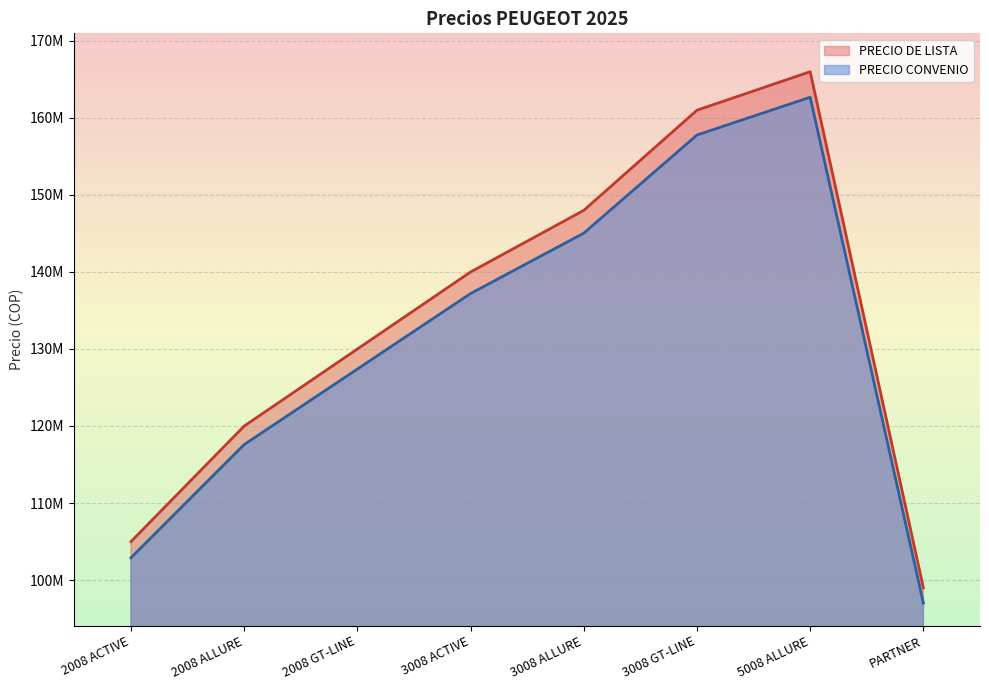

Reading left to right, transcribe all the data shown in this chart.

PRECIO DE LISTA: 2008 ACTIVE=104990000	2008 ALLURE=119990000	2008 GT-LINE=129990000	3008 ACTIVE=139990000	3008 ALLURE=147990000	3008 GT-LINE=160990000	5008 ALLURE=165990000	PARTNER=98990000
PRECIO CONVENIO: 2008 ACTIVE=102890200	2008 ALLURE=117590200	2008 GT-LINE=127390200	3008 ACTIVE=137190200	3008 ALLURE=145030200	3008 GT-LINE=157770200	5008 ALLURE=162670200	PARTNER=97010200